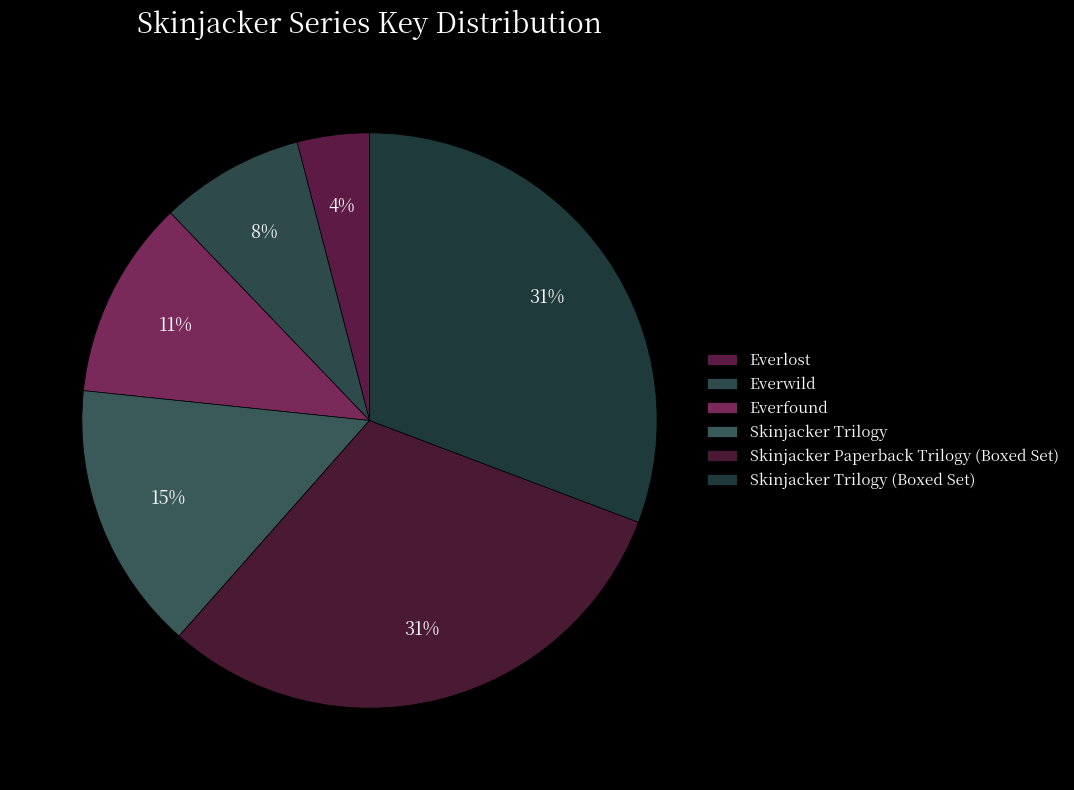

To the nearest percent, what is the difference between the largest and smallest slice percentages?

27%